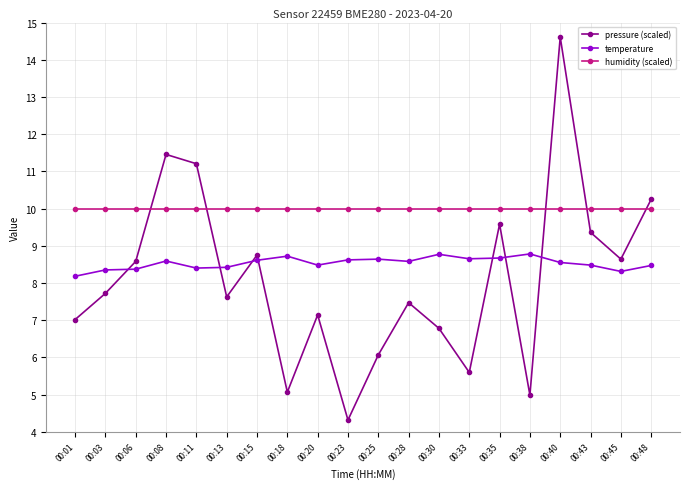

True or false: pressure (scaled) has a value of 2.2 at 00:01.

False